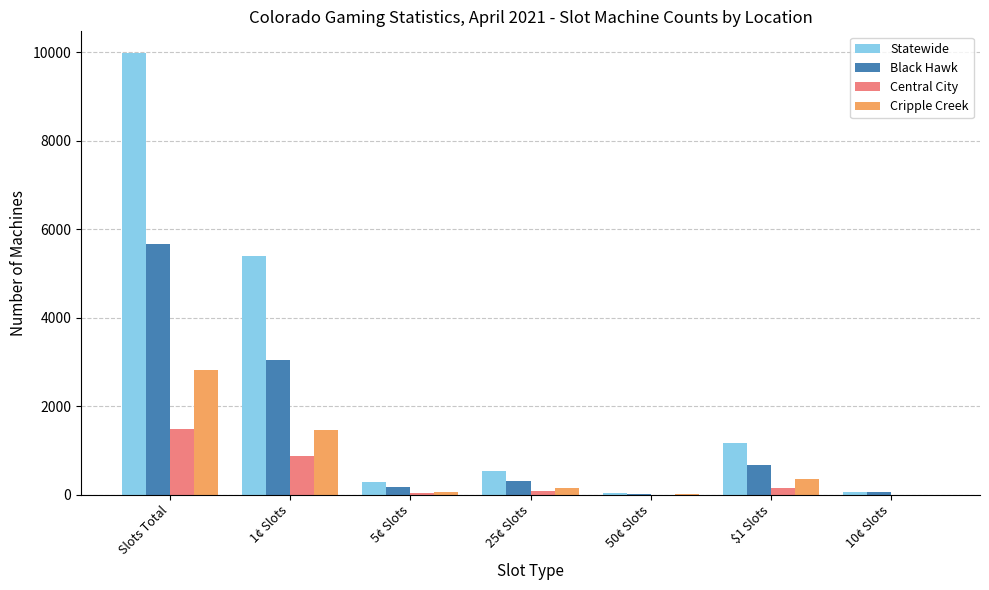

How many groups of bars are there?

7